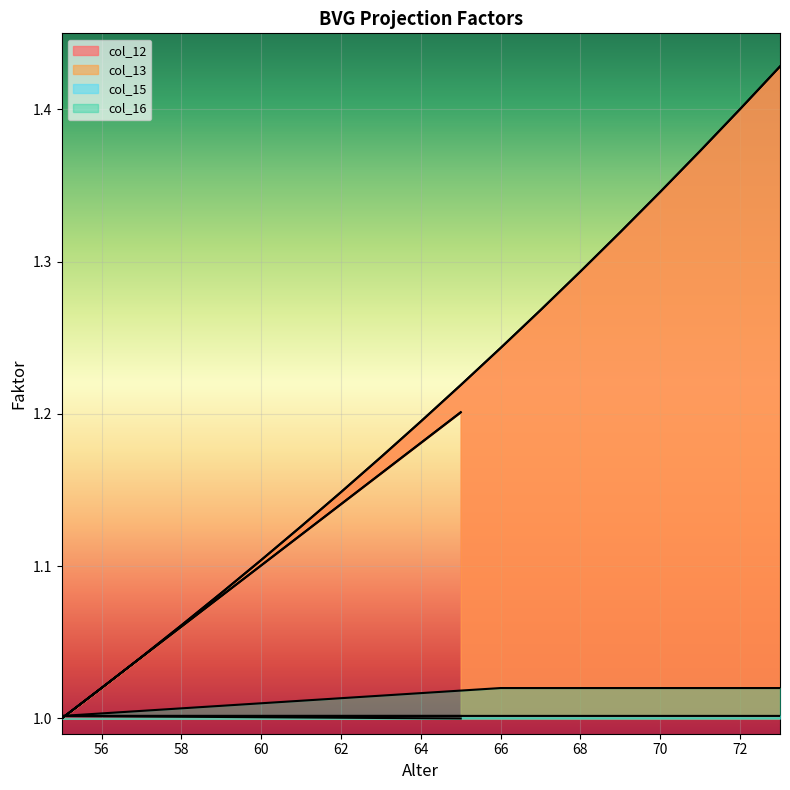

Which label corresponds to the smallest value in the chart?

55